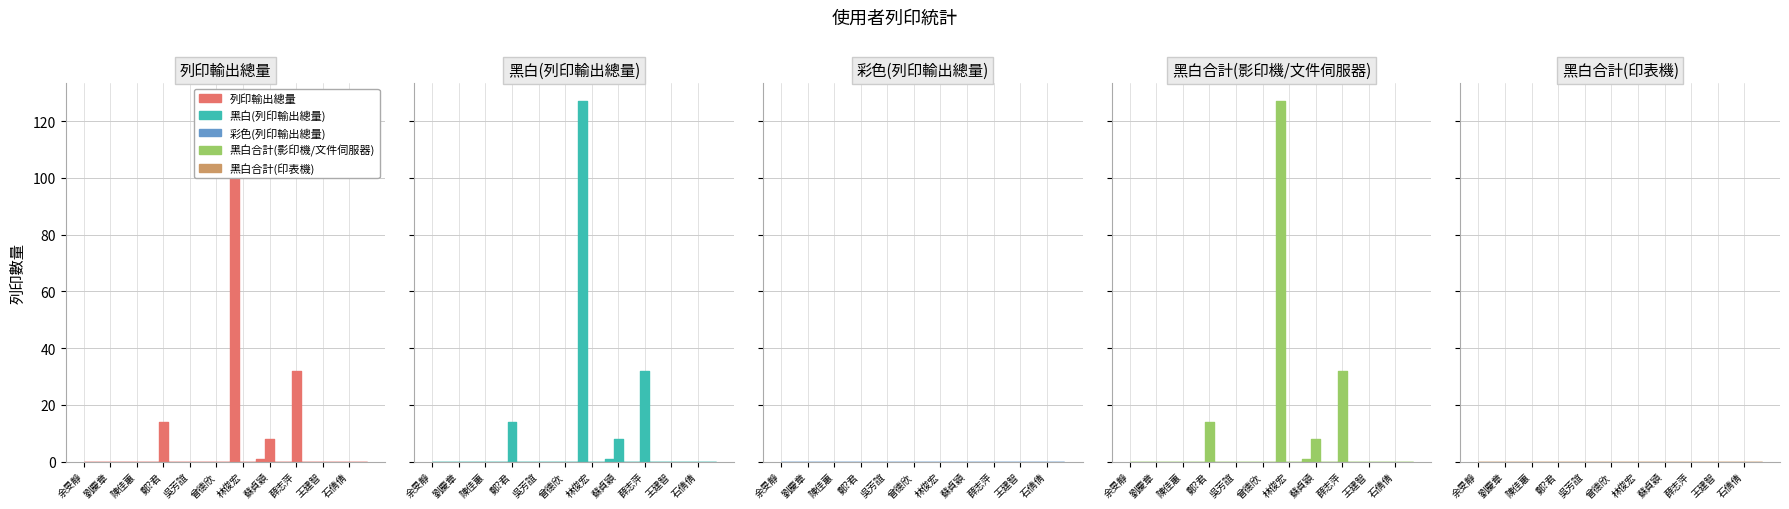

At which label does 黑白(列印輸出總量) reach its minimum?

余旻靜